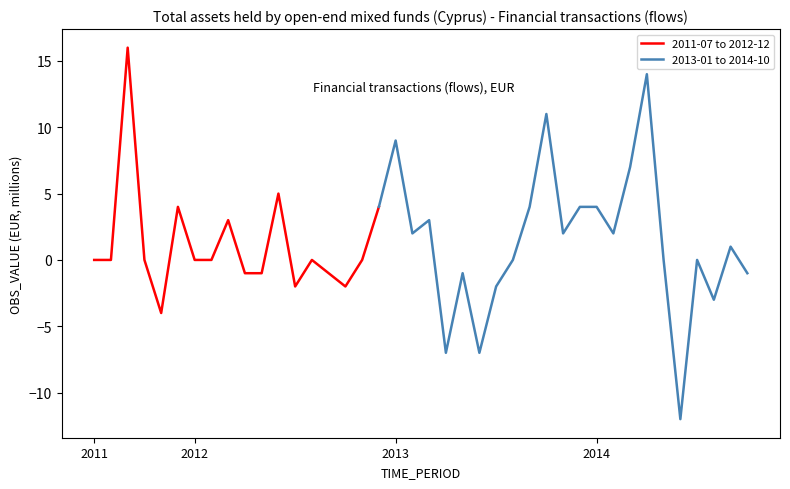

What is the sum of the values at 2013-02 and 2012-01?

2